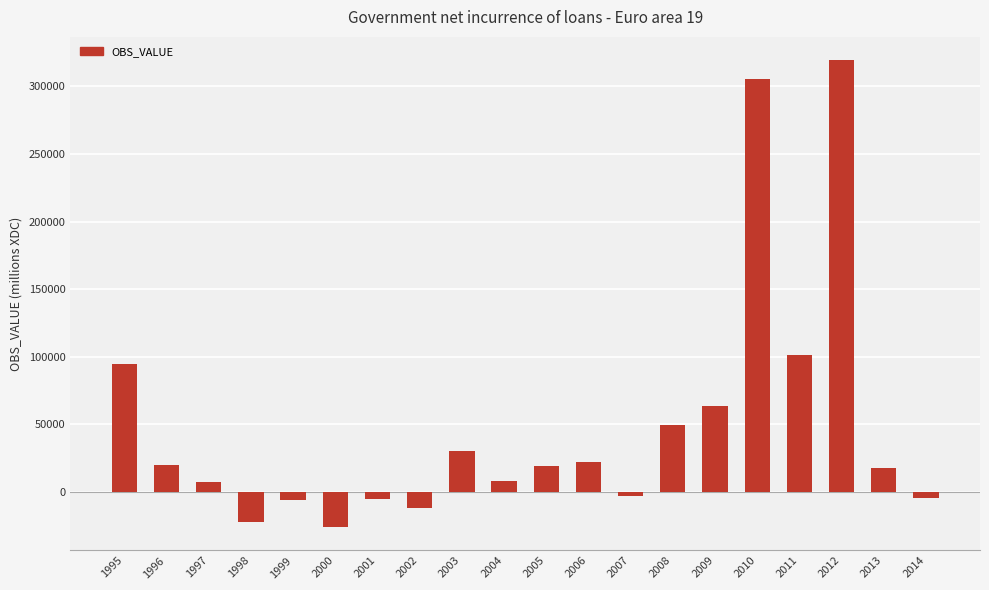

The value at 1995 is 59516.5. True or false?

False